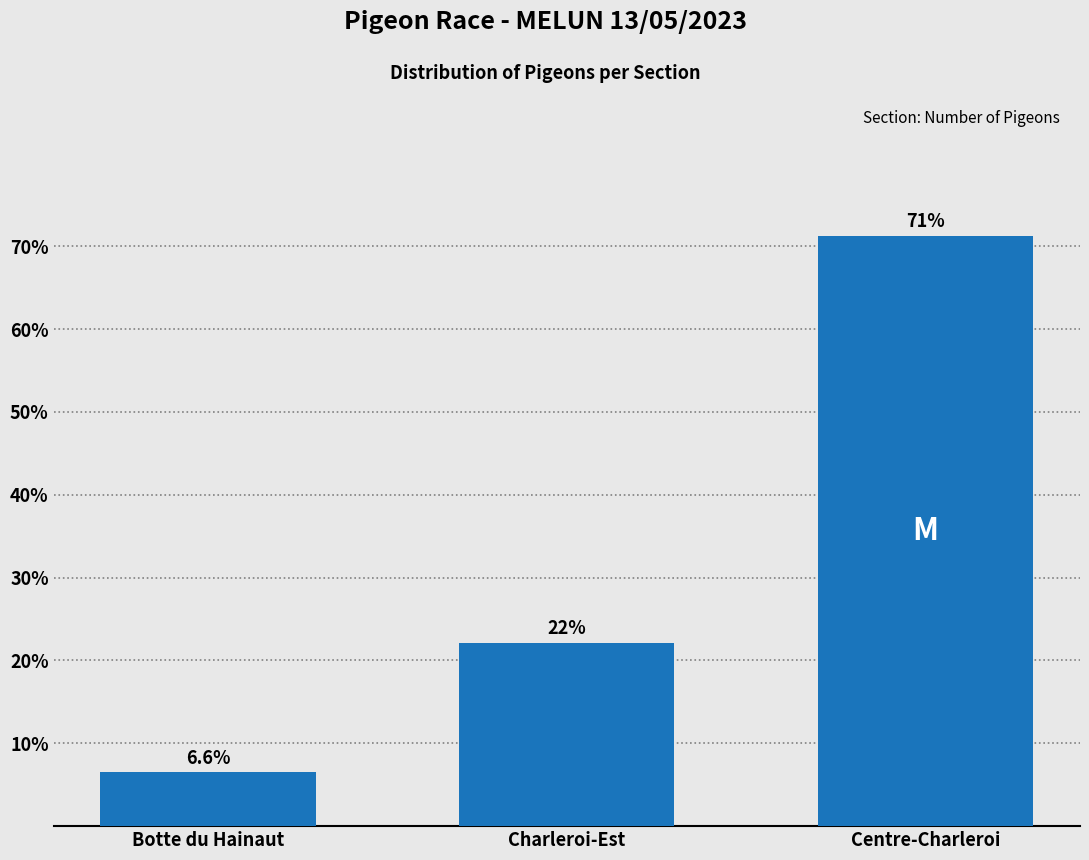

Reading left to right, extract all data points from this chart.

Botte du Hainaut=6.6	Charleroi-Est=22.2	Centre-Charleroi=71.3